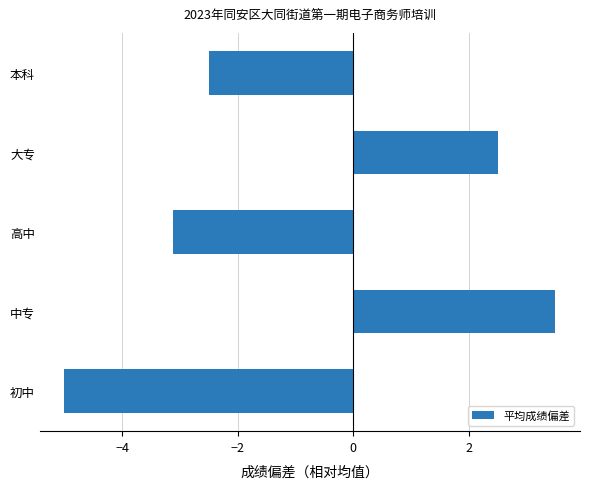

List the labels in order of value, smallest first.

初中, 高中, 本科, 大专, 中专